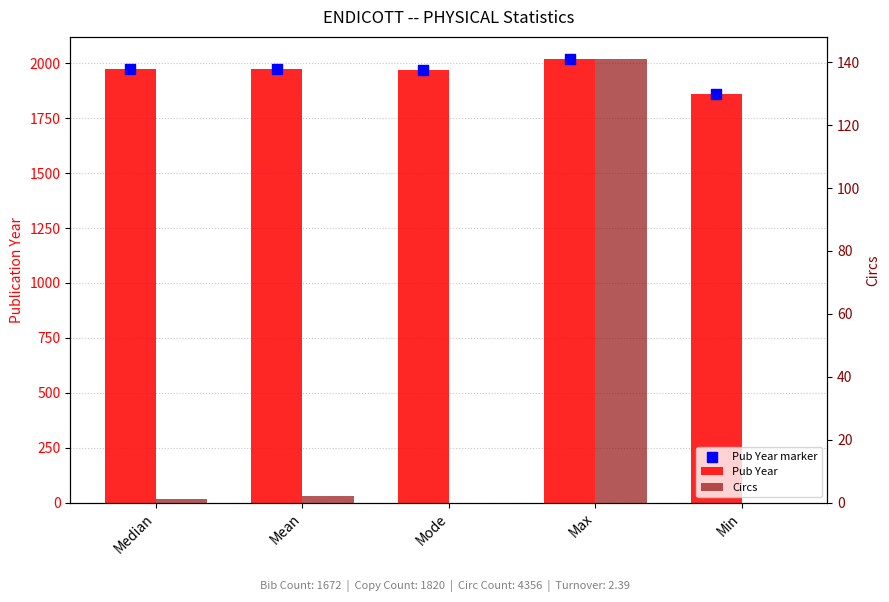

Which series contains the highest Y value?

Pub Year